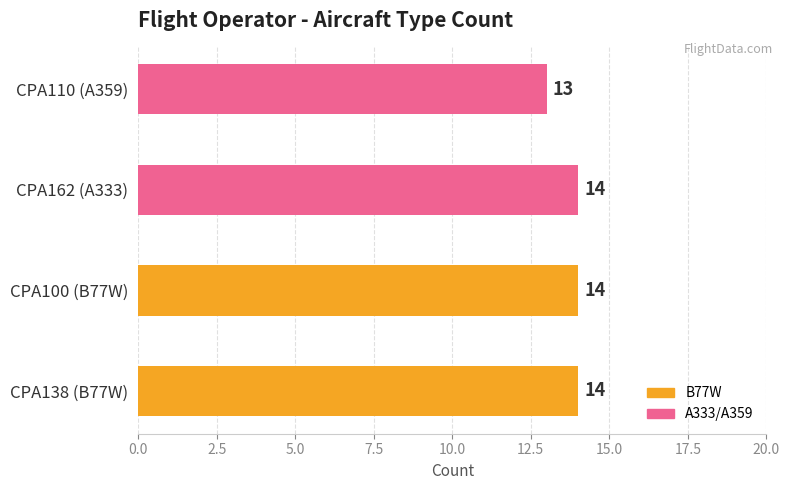

Approximately how many times larger is the value at CPA162 (A333) compared to CPA138 (B77W)?

1.0